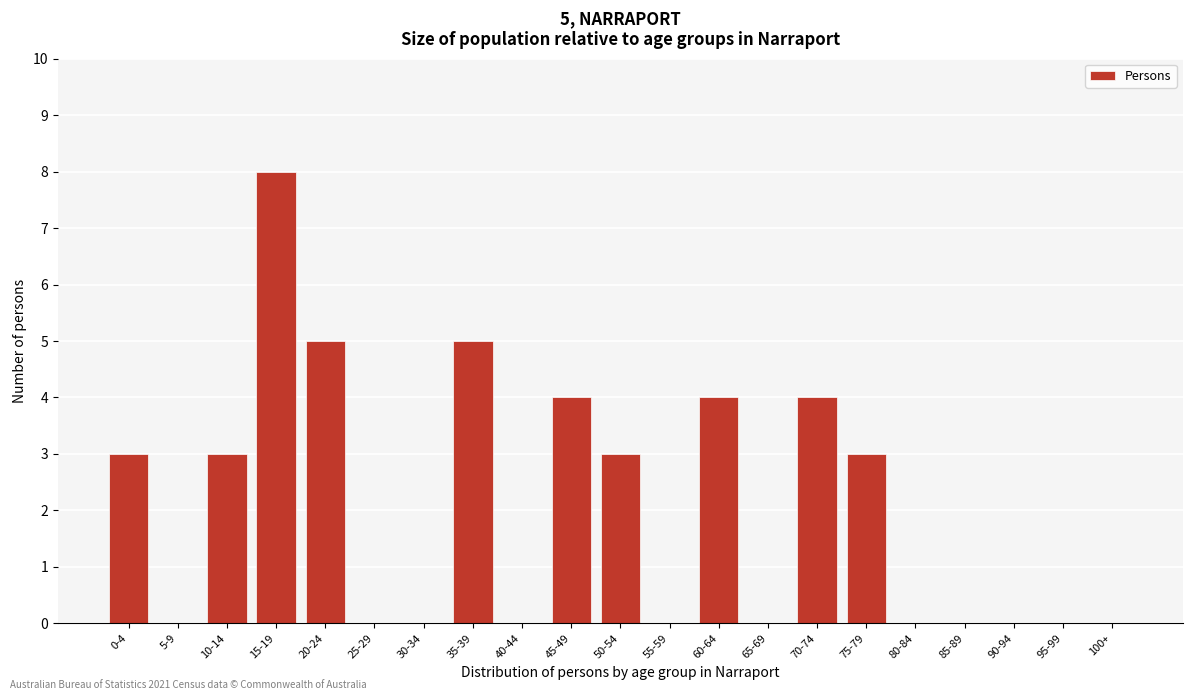

Reading right to left, transcribe all the data shown in this chart.

100+=0	95-99=0	90-94=0	85-89=0	80-84=0	75-79=3	70-74=4	65-69=0	60-64=4	55-59=0	50-54=3	45-49=4	40-44=0	35-39=5	30-34=0	25-29=0	20-24=5	15-19=8	10-14=3	5-9=0	0-4=3